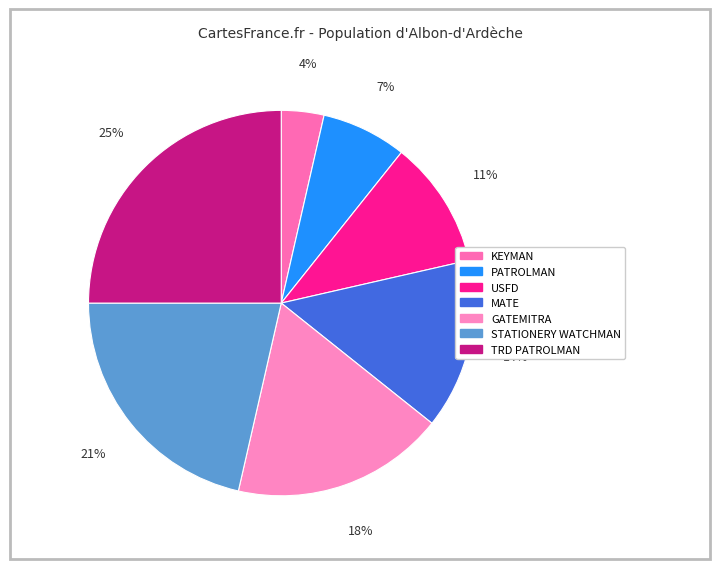

How many segments does this pie chart have?

7